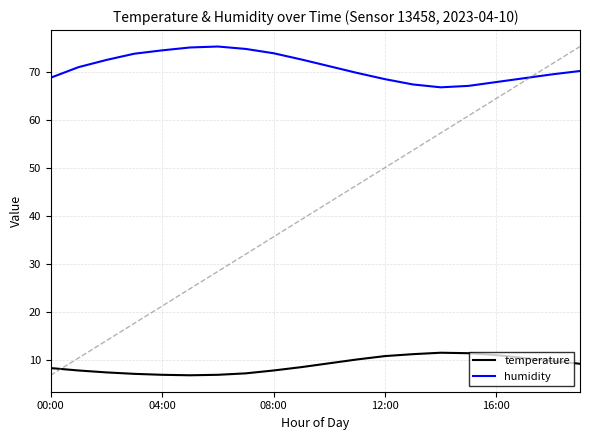

Does the chart display data point markers on the line(s)?

No